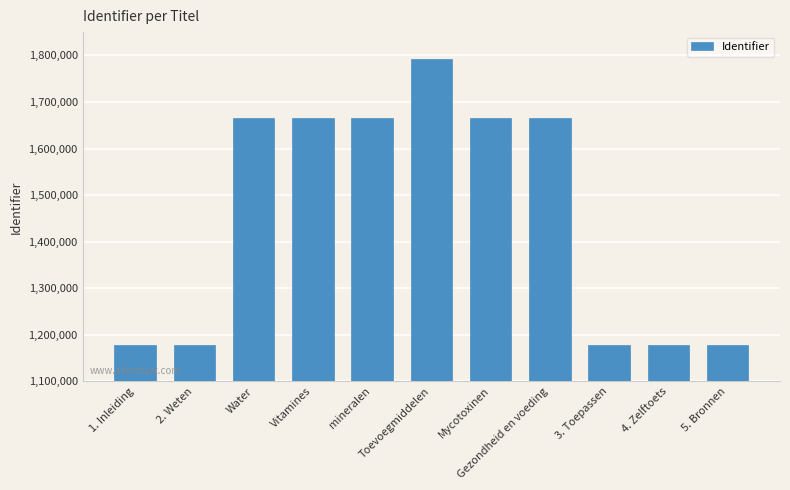

What is the label of the 3rd bar from the left?

Water